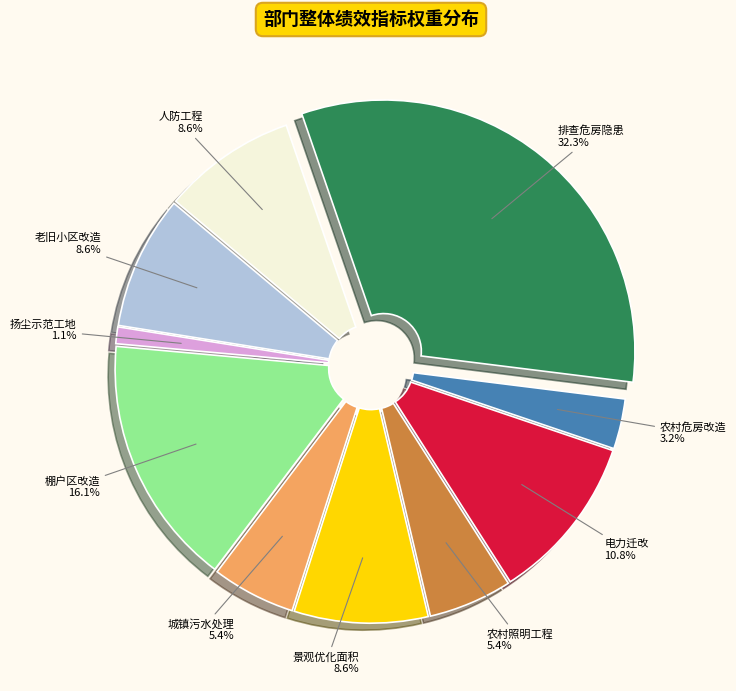

What percentage is the 景观优化面积 slice, to the nearest percent?

9%